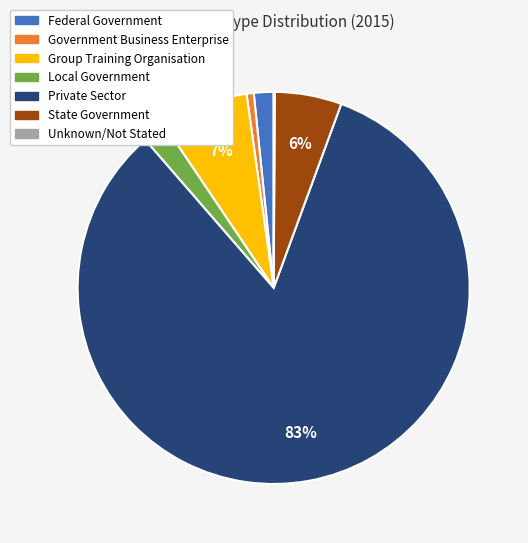

Which slice is the largest?

Private Sector